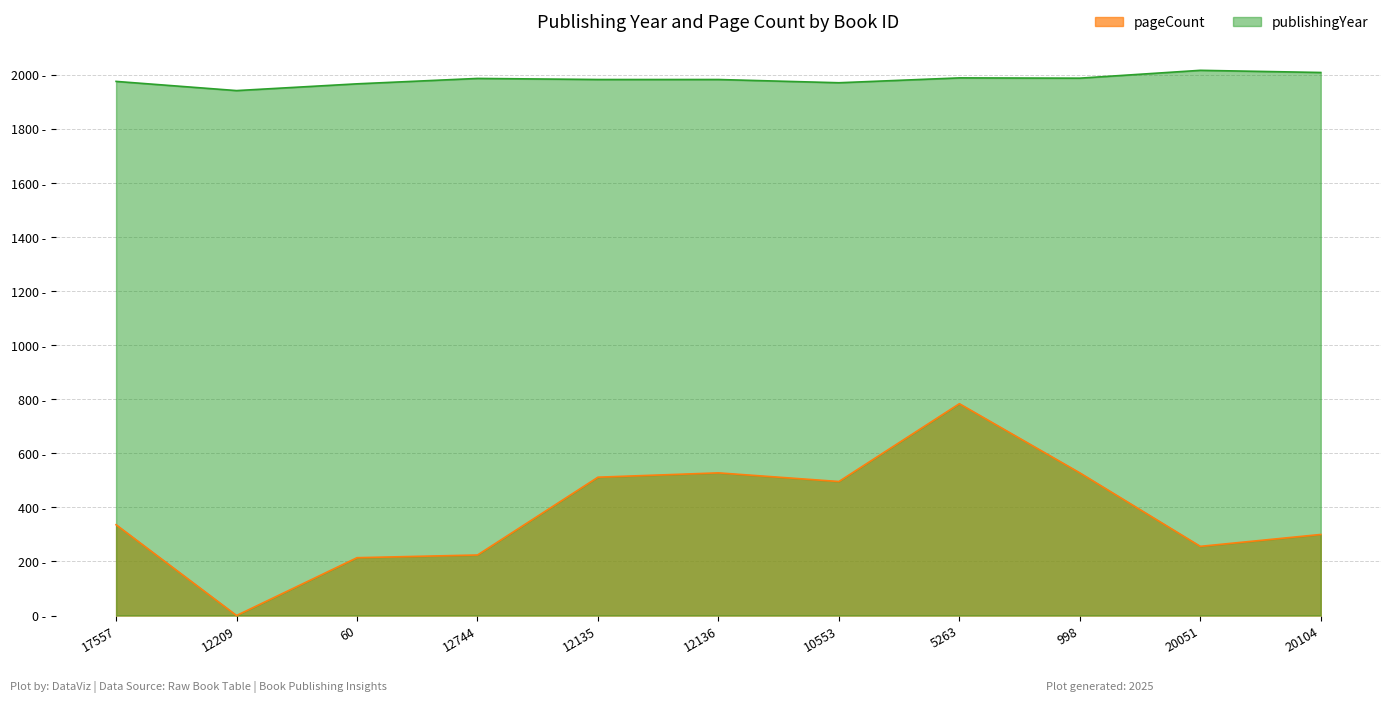

What is the spread (max minus min) of values at 5263?

1206